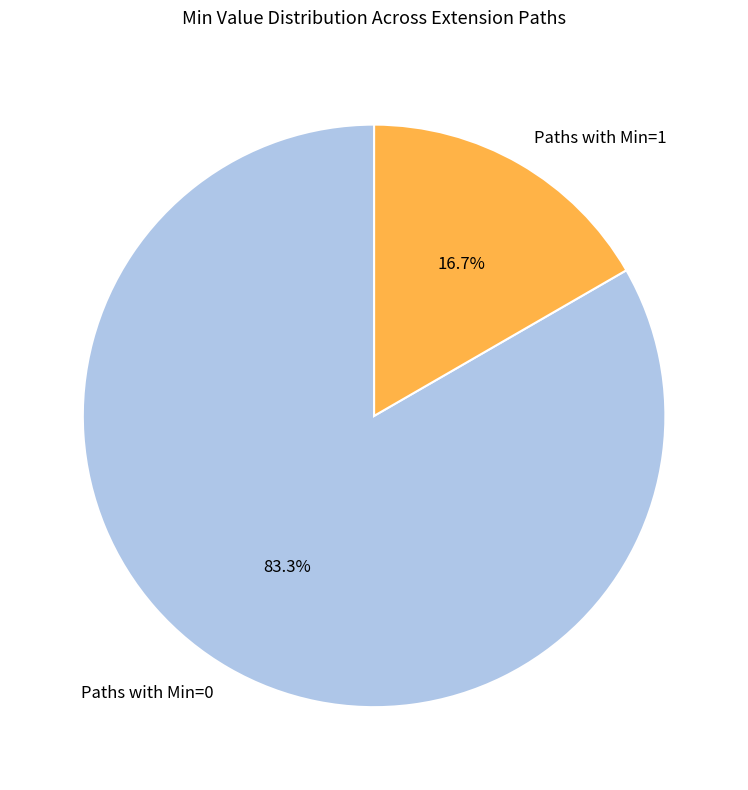

Which has a higher value, Paths with Min=0 or Paths with Min=1?

Paths with Min=0